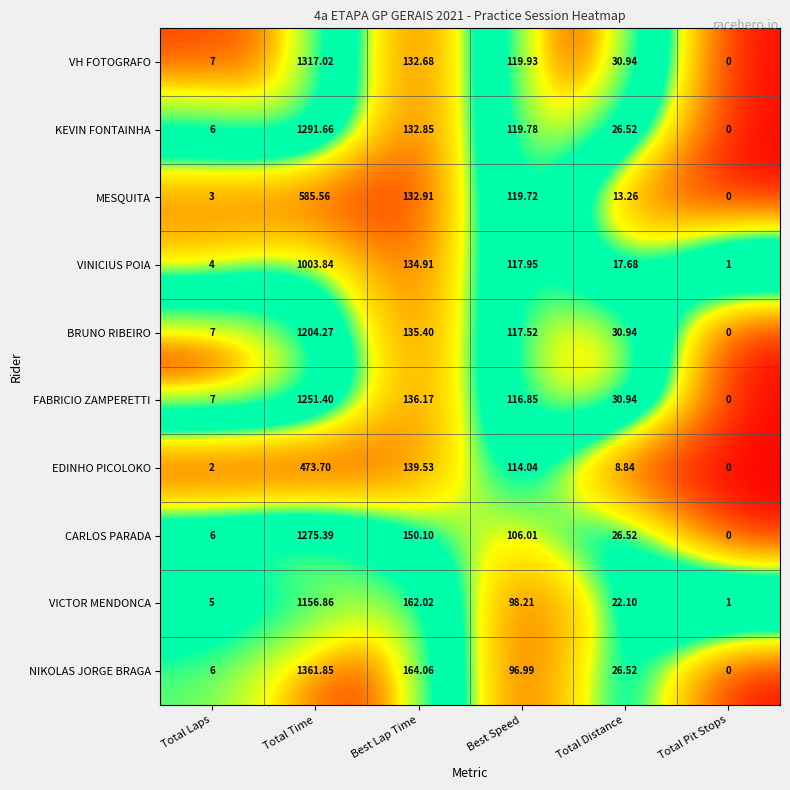

At which category does the chart reach its minimum across all series?

Total Pit Stops